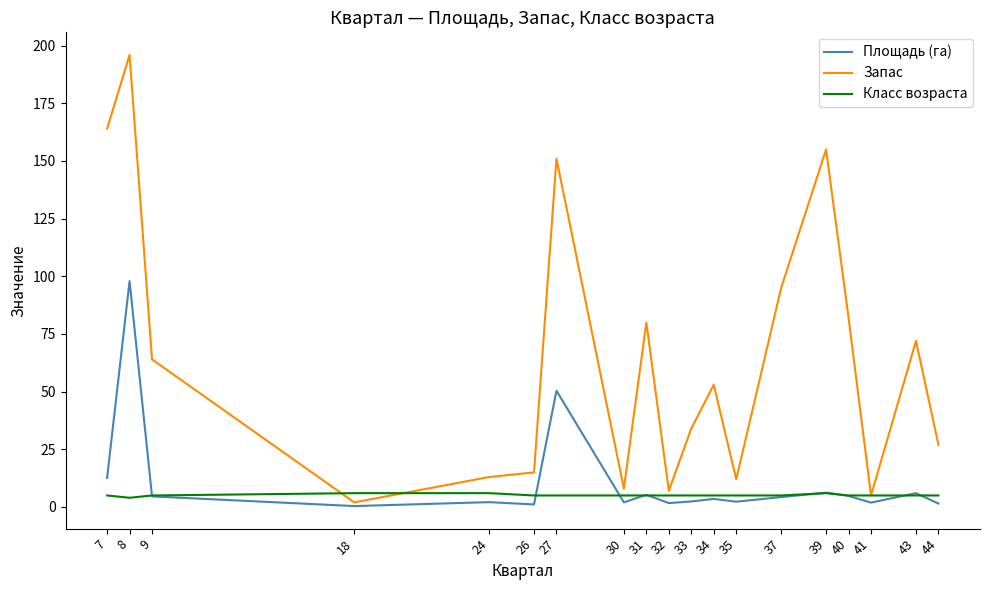

Where is the first local maximum for Запас?

8